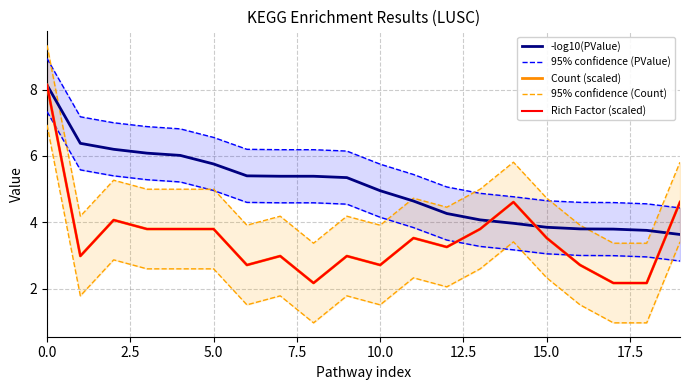

True or false: 95% confidence (Count) and Count (scaled) intersect in this chart.

False